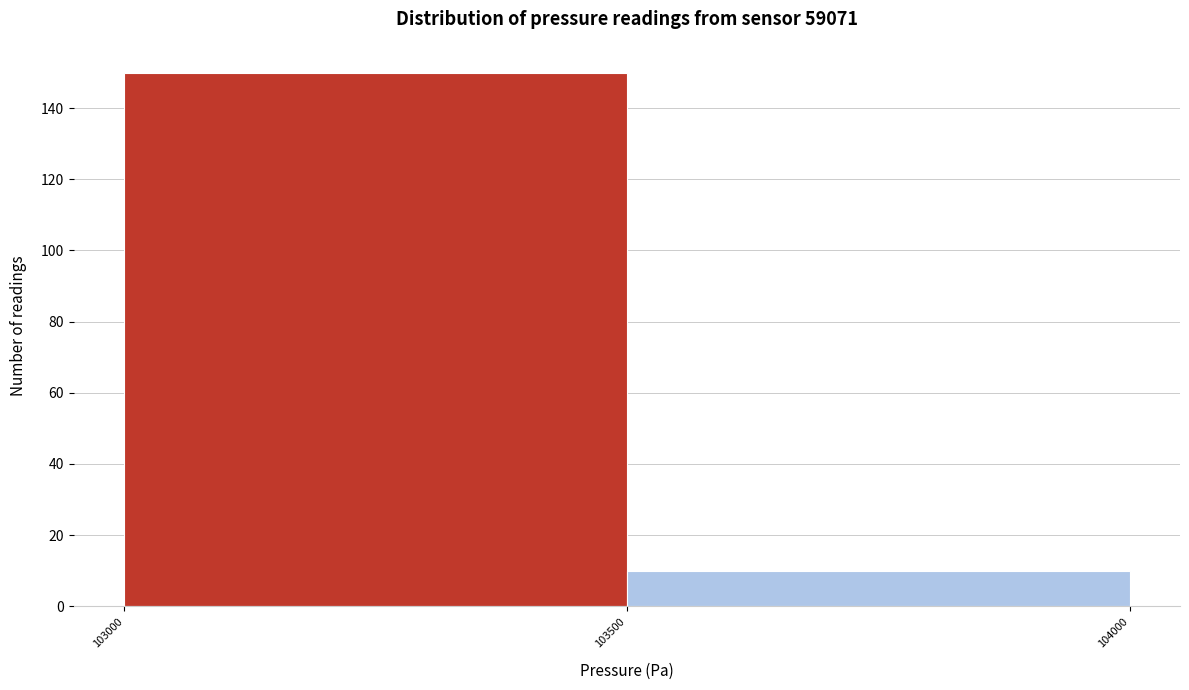

How tall is the bar that spans 103000 to 103500 on the x-axis? The values are not printed on the chart, so give them approximately, as read against the axis.

150